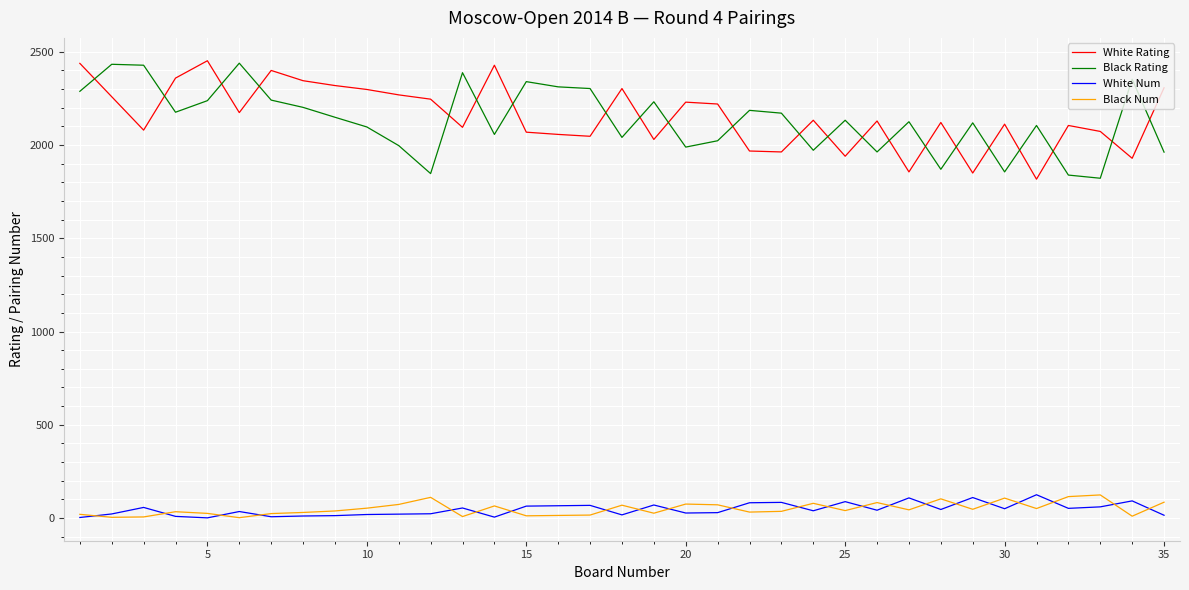

What is the maximum value shown in the chart?

2452